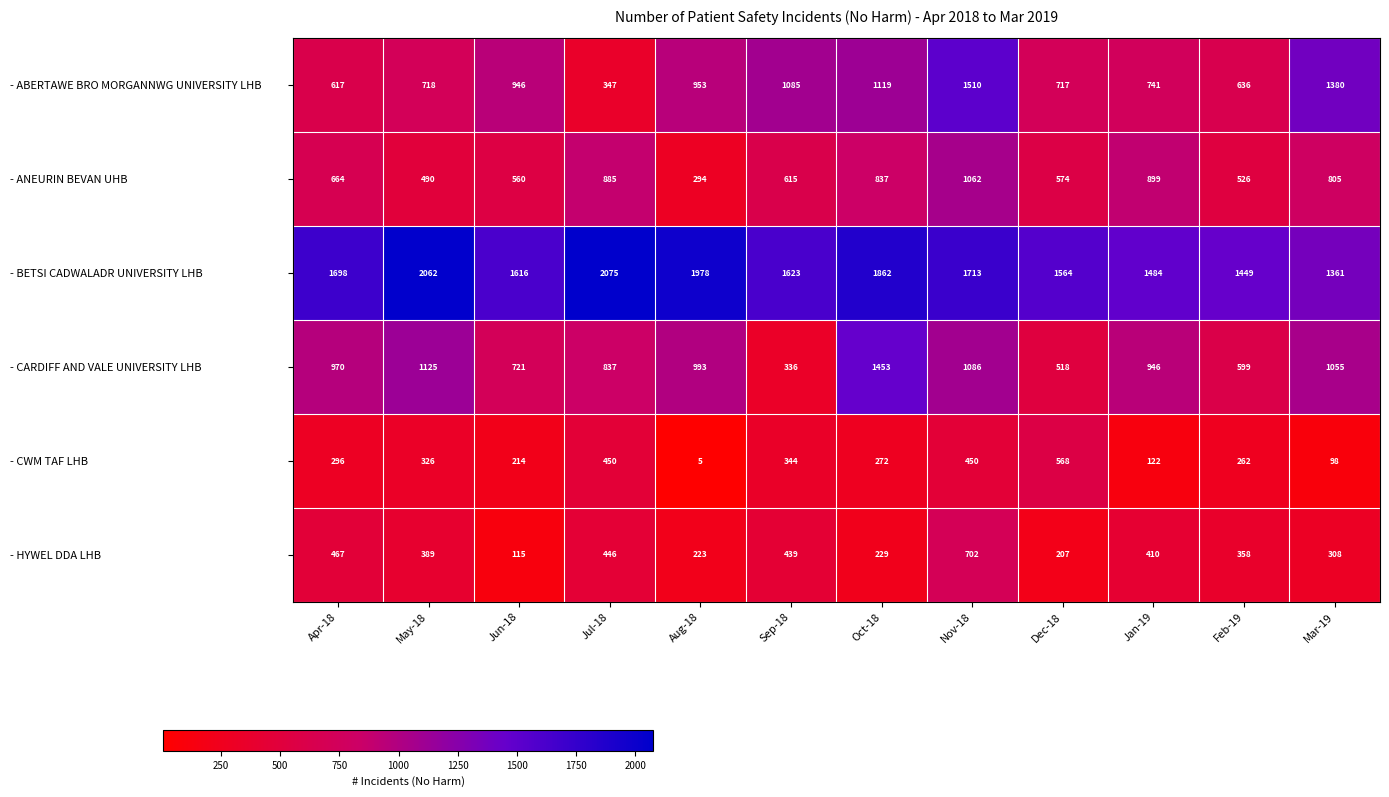

How many data points does each series have?

12